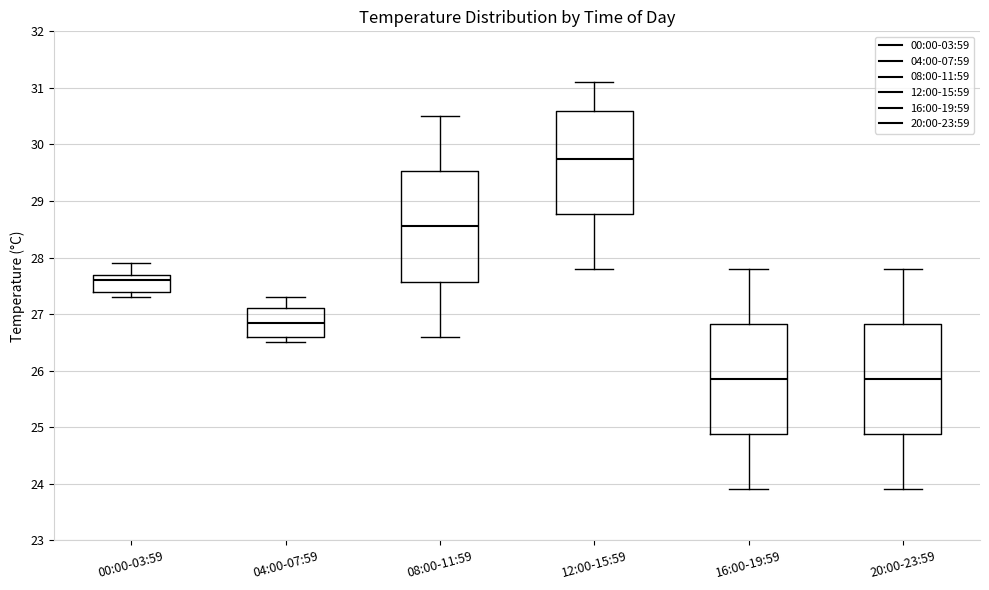

Reading left to right, transcribe this box plot: for each box, give where its median line is, the range the box spans, and where its two whiskers end, as read against the y-axis. The values are not printed on the chart, so give them approximately, as read against the axis.

00:00-03:59: median 27.6, box 27.4 to 27.7, whiskers 27.3 to 27.9
04:00-07:59: median 26.9, box 26.6 to 27.1, whiskers 26.5 to 27.3
08:00-11:59: median 28.6, box 27.6 to 29.5, whiskers 26.6 to 30.5
12:00-15:59: median 29.8, box 28.8 to 30.6, whiskers 27.8 to 31.1
16:00-19:59: median 25.9, box 24.9 to 26.8, whiskers 23.9 to 27.8
20:00-23:59: median 25.9, box 24.9 to 26.8, whiskers 23.9 to 27.8